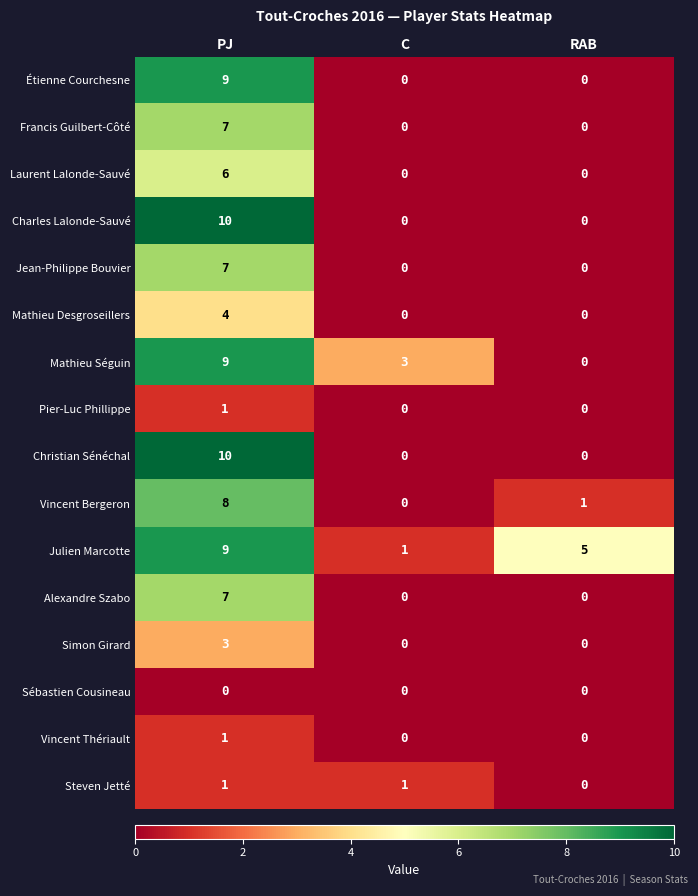

How many values in Christian Sénéchal are above zero?

1